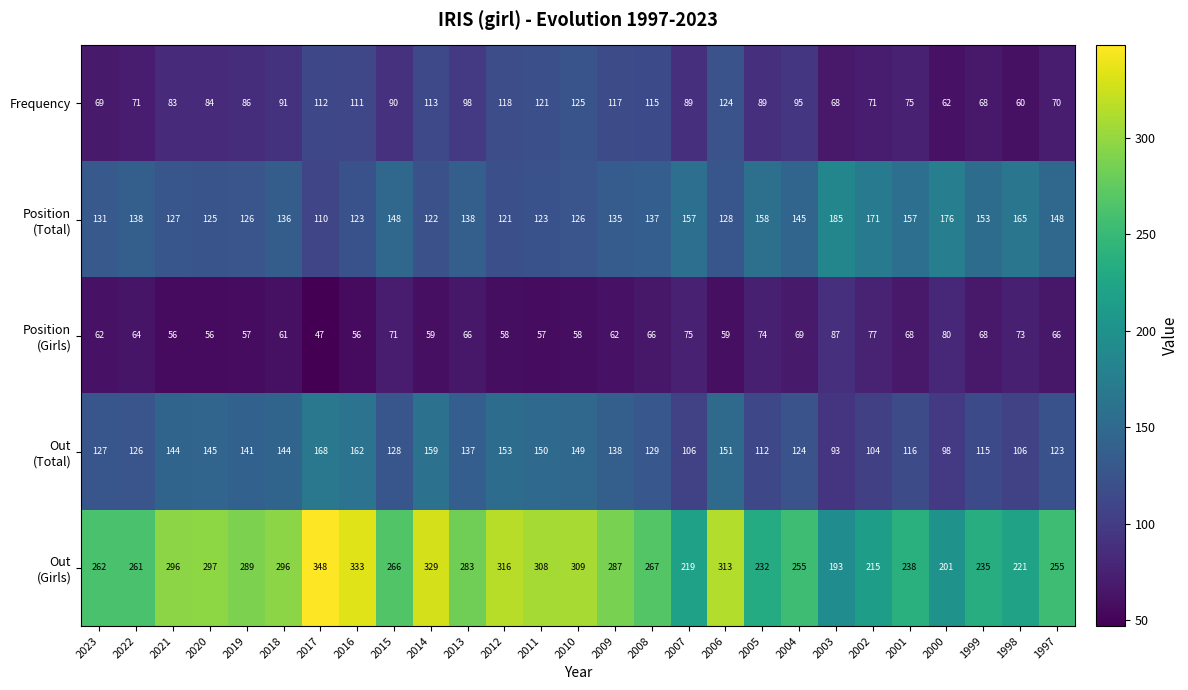

At how many categories does at least one series exceed 209?

25